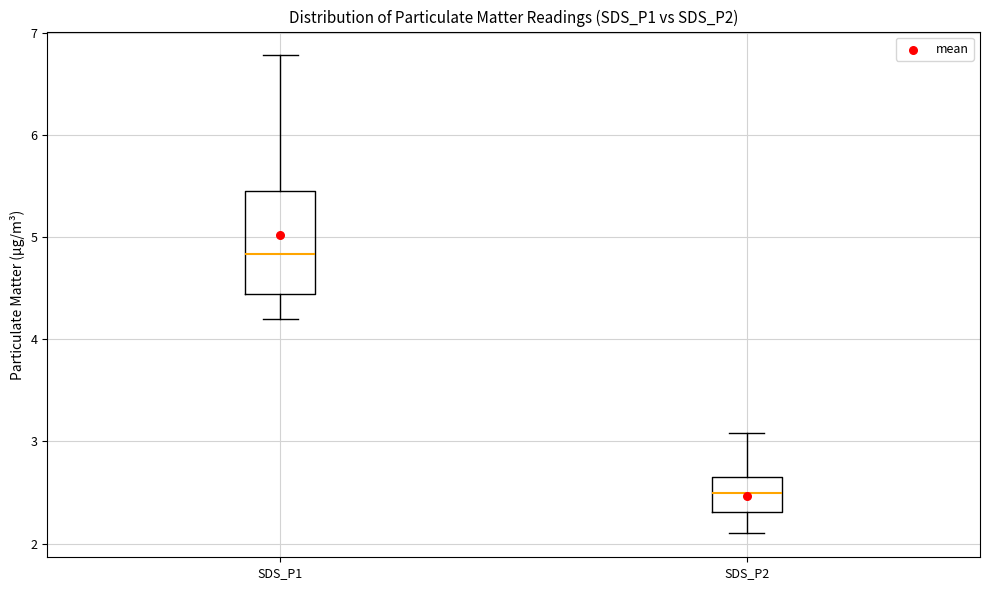

Comparing the boxes themselves (not the whiskers), which one is the tallest?

SDS_P1